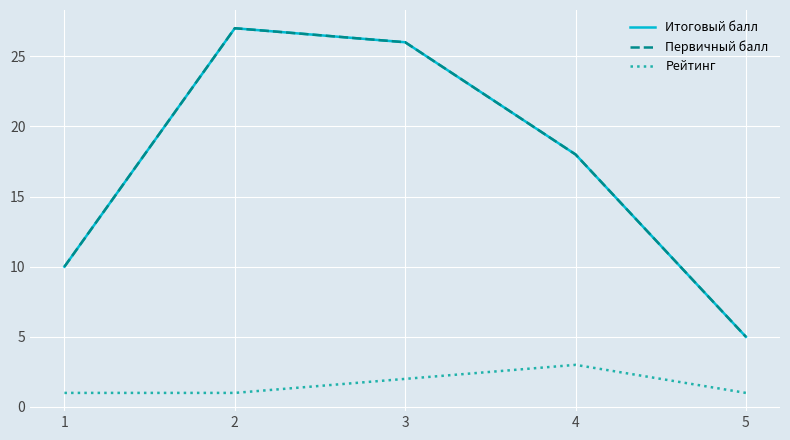

Is this an area chart (filled region under the line)?

No